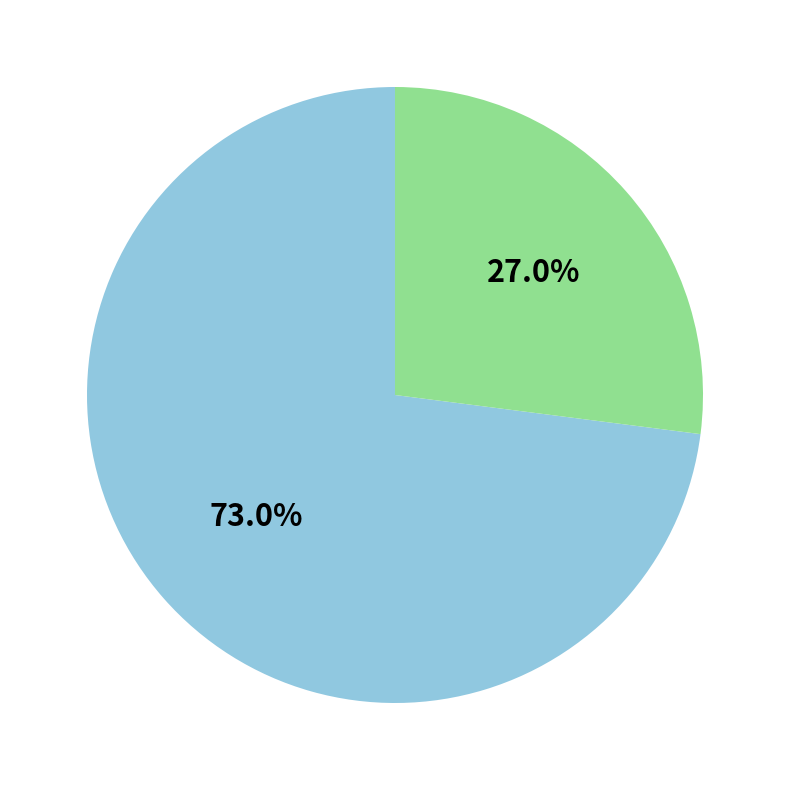

Is there any slice that represents more than half of the pie?

Yes